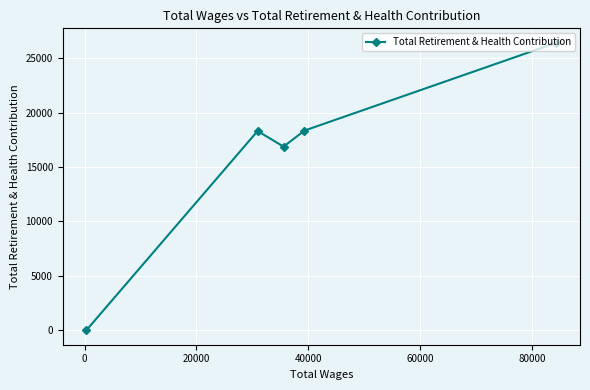

What is the average value?

15989